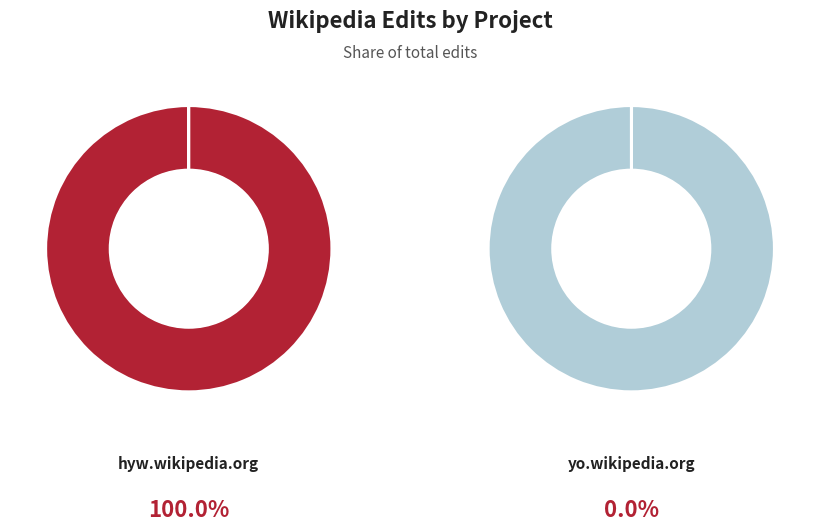

Which slice is the largest?

hyw.wikipedia.org